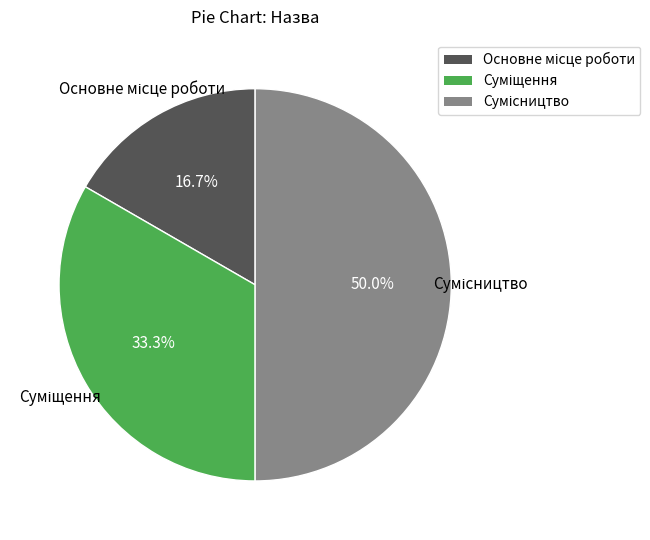

How many slices are in this pie chart?

3